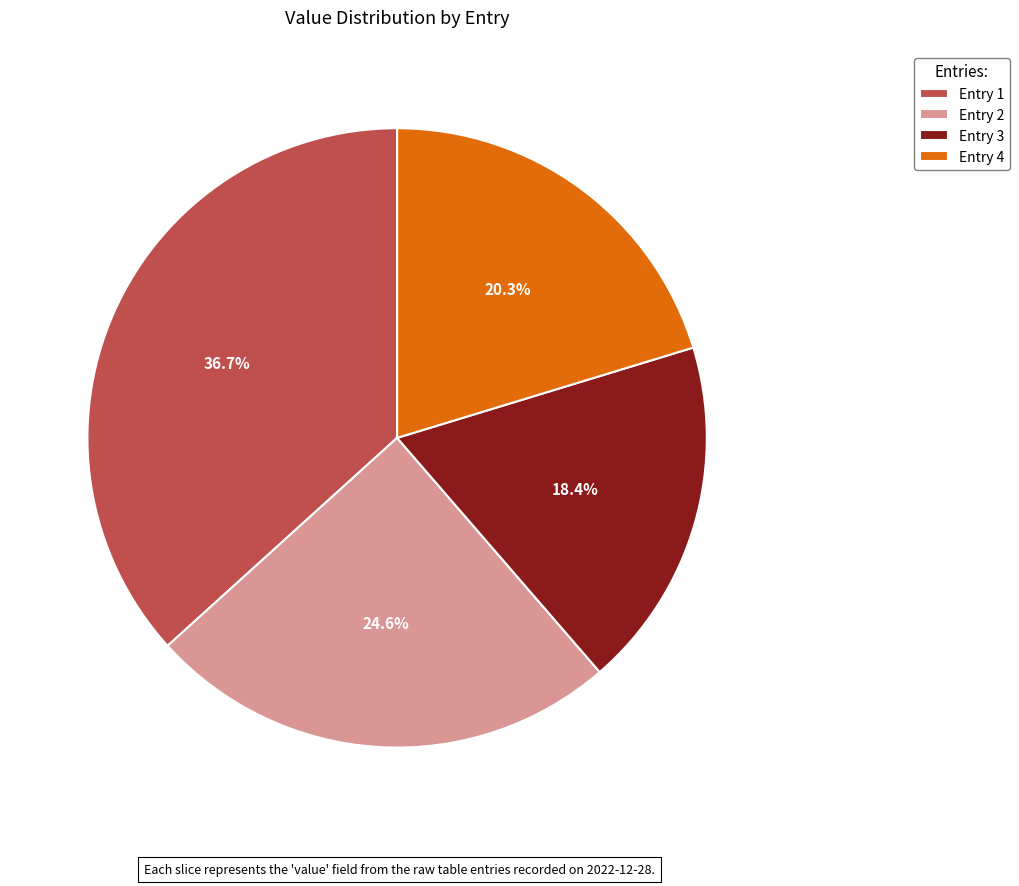

Approximately how many times larger is the value at Entry 2 compared to Entry 4?

1.2